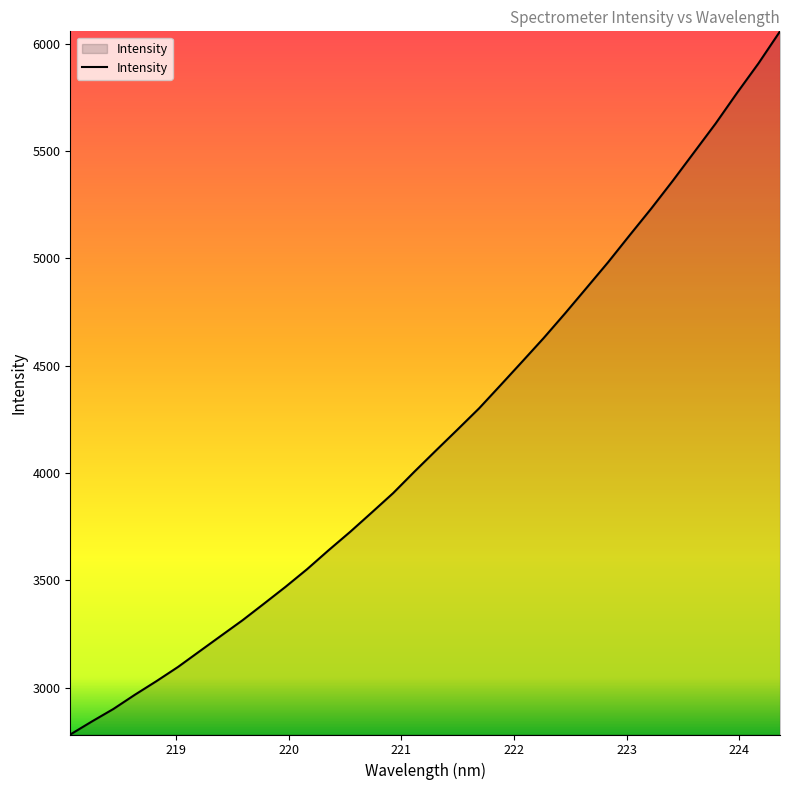

What is the greatest value displayed?

6058.4